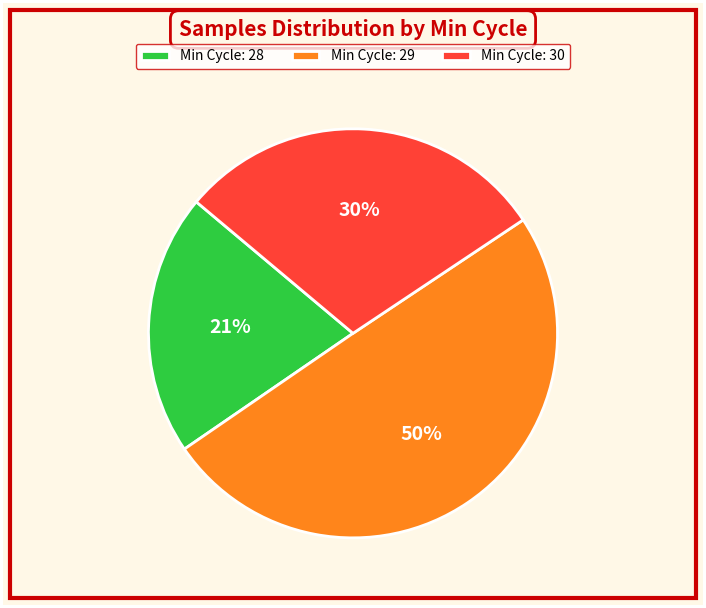

Is Min Cycle: 30 the majority of the pie?

No